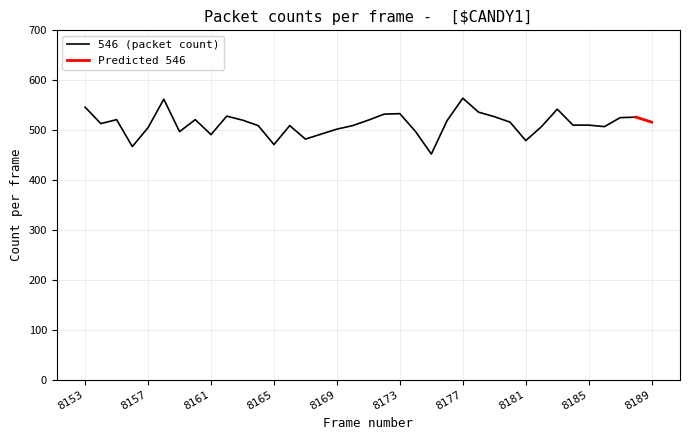

Rank the categories by value from lowest to highest.

8175, 8156, 8165, 8181, 8167, 8161, 8168, 8159, 8174, 8169, 8157, 8182, 8186, 8164, 8166, 8170, 8184, 8185, 8154, 8180, 8189, 8176, 8163, 8171, 8155, 8160, 8187, 8188, 8179, 8162, 8172, 8173, 8178, 8183, 8153, 8158, 8177